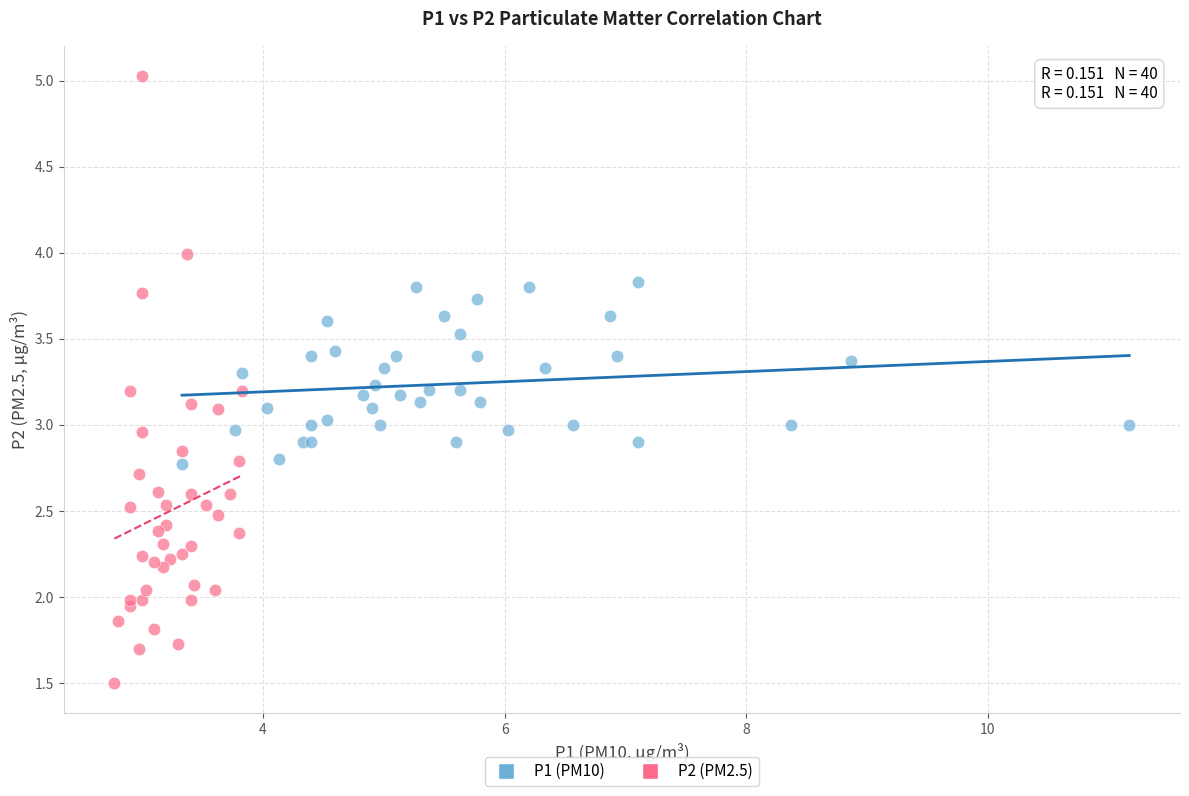

Which series contains the highest Y value?

P2 (PM2.5)